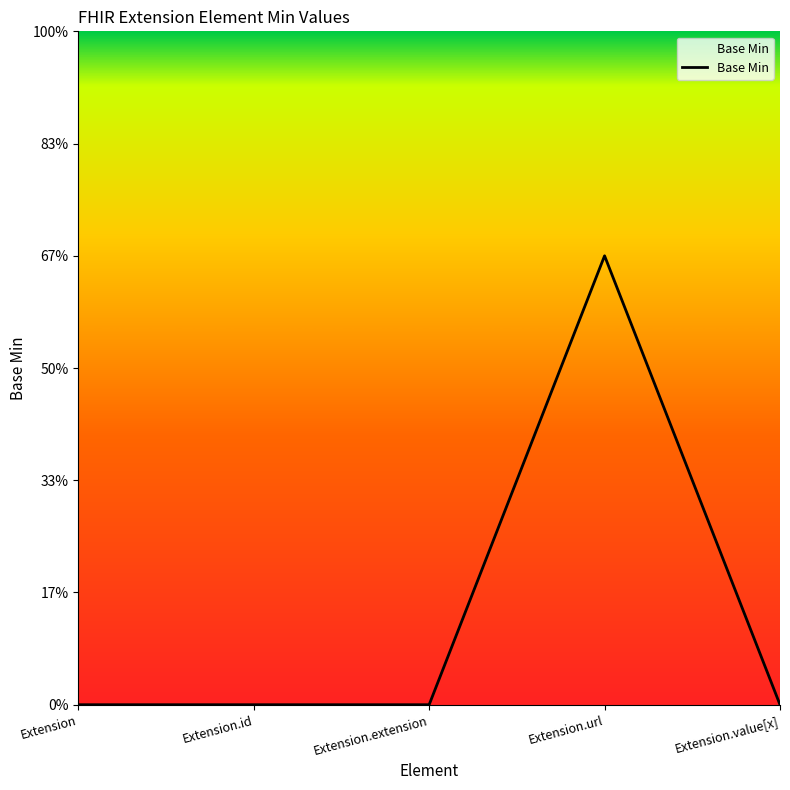

Does the chart have visible grid lines?

No